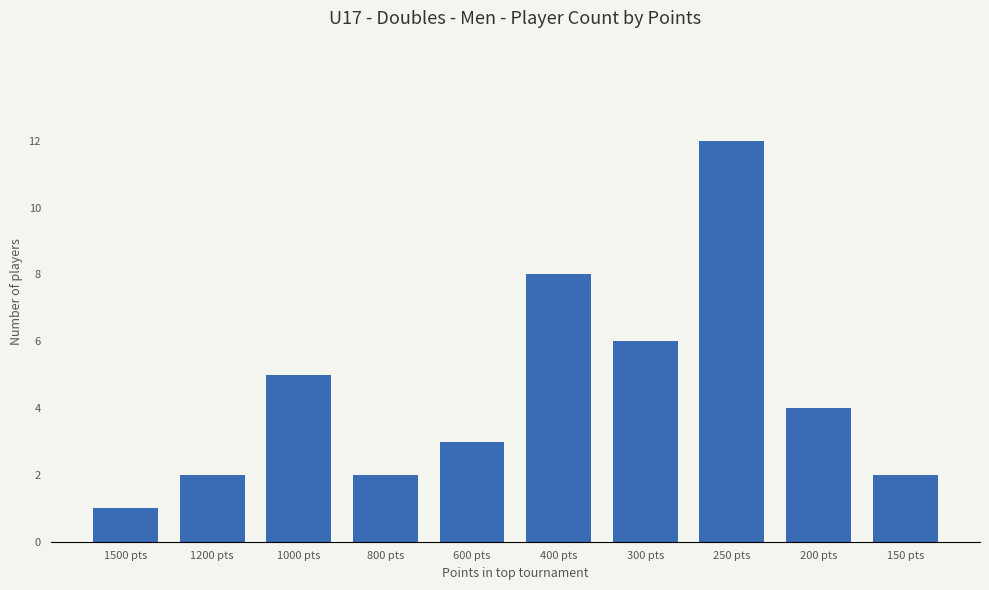

True or false: the data shows 2 at 1500 pts.

False